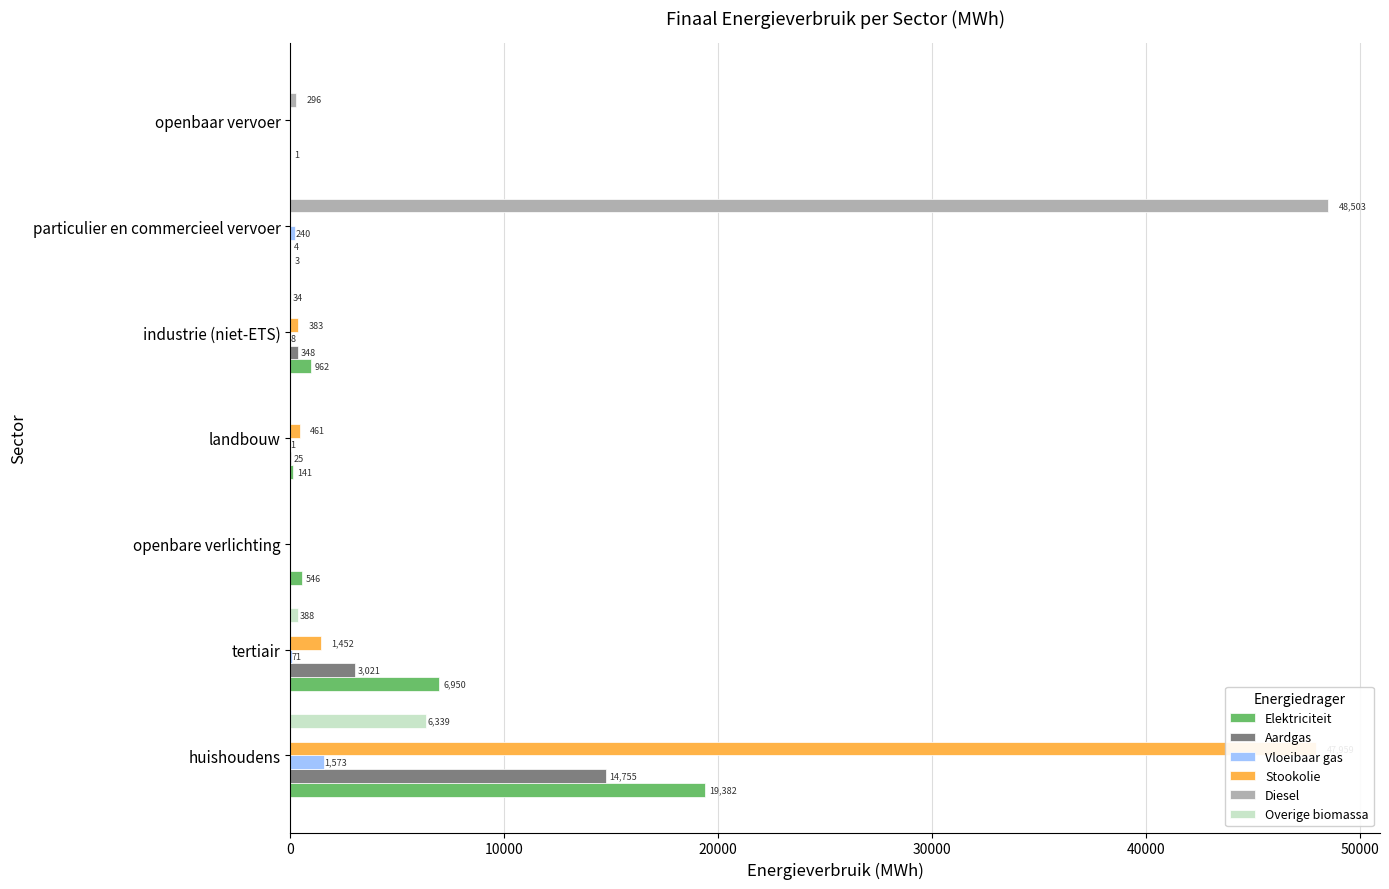

How many groups of bars are there?

7